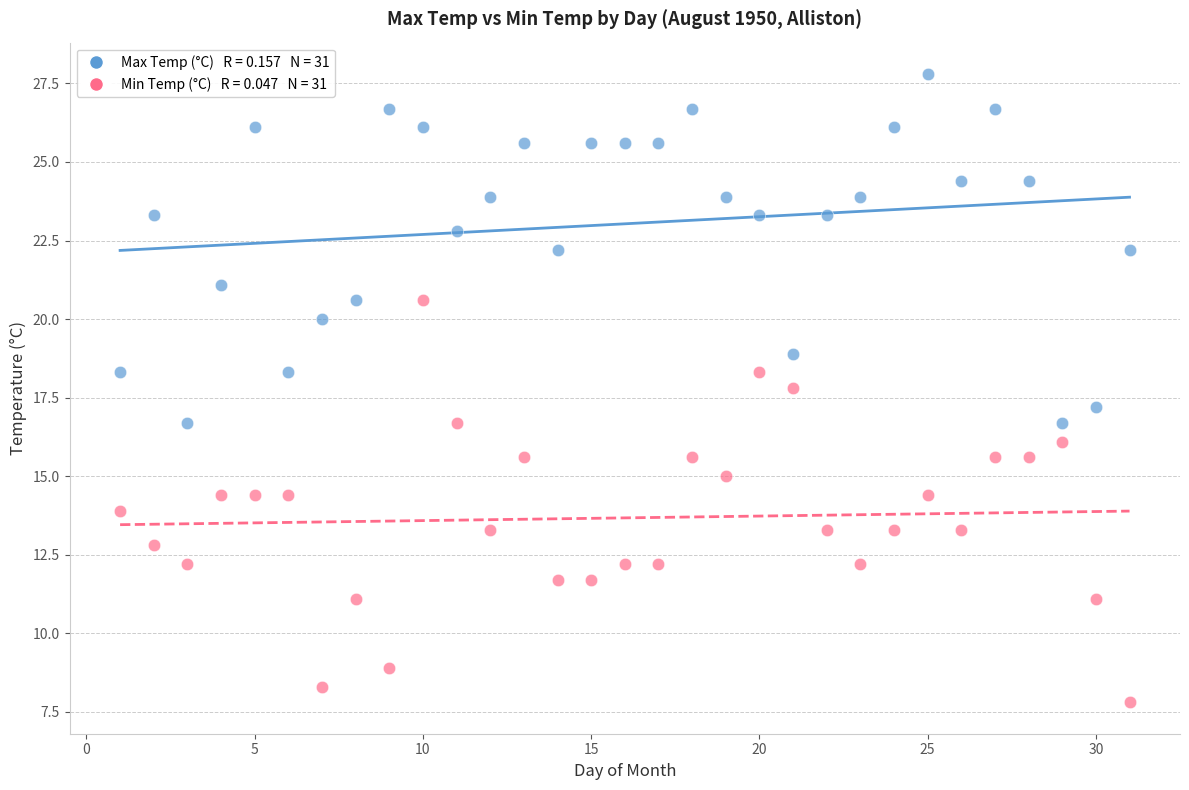

Across all data points, what is the range of Y values (max minus min)?

20.0